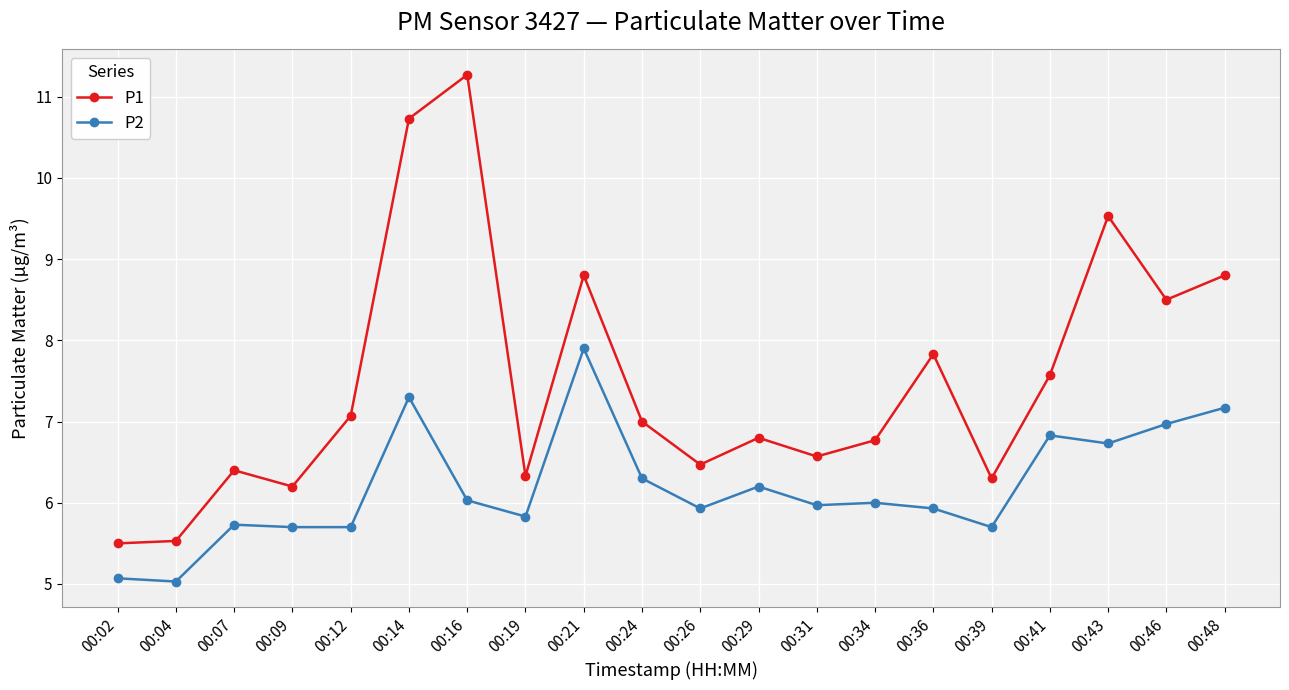

Reading right to left, transcribe all the data shown in this chart.

P1: 00:48=8.8	00:46=8.5	00:43=9.5	00:41=7.6	00:39=6.3	00:36=7.8	00:34=6.8	00:31=6.6	00:29=6.8	00:26=6.5	00:24=7.0	00:21=8.8	00:19=6.3	00:16=11.3	00:14=10.7	00:12=7.1	00:09=6.2	00:07=6.4	00:04=5.5	00:02=5.5
P2: 00:48=7.2	00:46=7.0	00:43=6.7	00:41=6.8	00:39=5.7	00:36=5.9	00:34=6.0	00:31=6.0	00:29=6.2	00:26=5.9	00:24=6.3	00:21=7.9	00:19=5.8	00:16=6.0	00:14=7.3	00:12=5.7	00:09=5.7	00:07=5.7	00:04=5.0	00:02=5.1